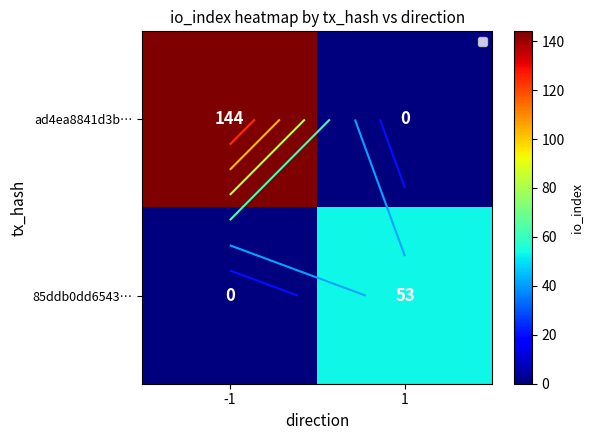

True or false: ad4ea8841d3b… has a value of 49 at -1.

False